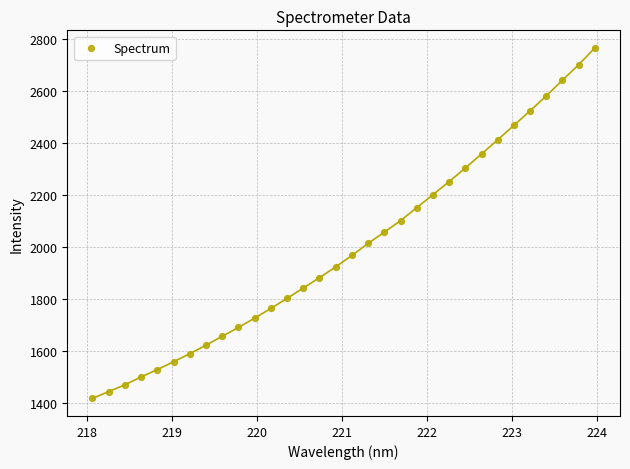

What is the range of X values (max minus min)?

5.9